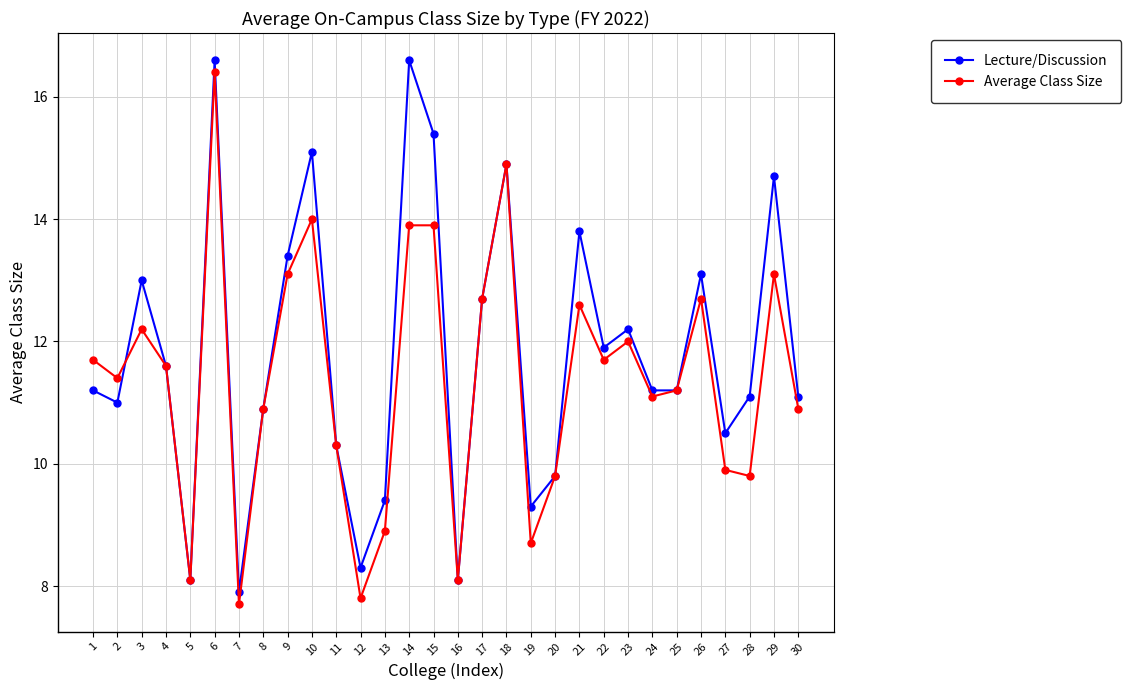

Reading left to right, transcribe all the data shown in this chart.

Lecture/Discussion: 11.2	11.0	13.0	11.6	8.1	16.6	7.9	10.9	13.4	15.1	10.3	8.3	9.4	16.6	15.4	8.1	12.7	14.9	9.3	9.8	13.8	11.9	12.2	11.2	11.2	13.1	10.5	11.1	14.7	11.1
Average Class Size: 11.7	11.4	12.2	11.6	8.1	16.4	7.7	10.9	13.1	14.0	10.3	7.8	8.9	13.9	13.9	8.1	12.7	14.9	8.7	9.8	12.6	11.7	12.0	11.1	11.2	12.7	9.9	9.8	13.1	10.9